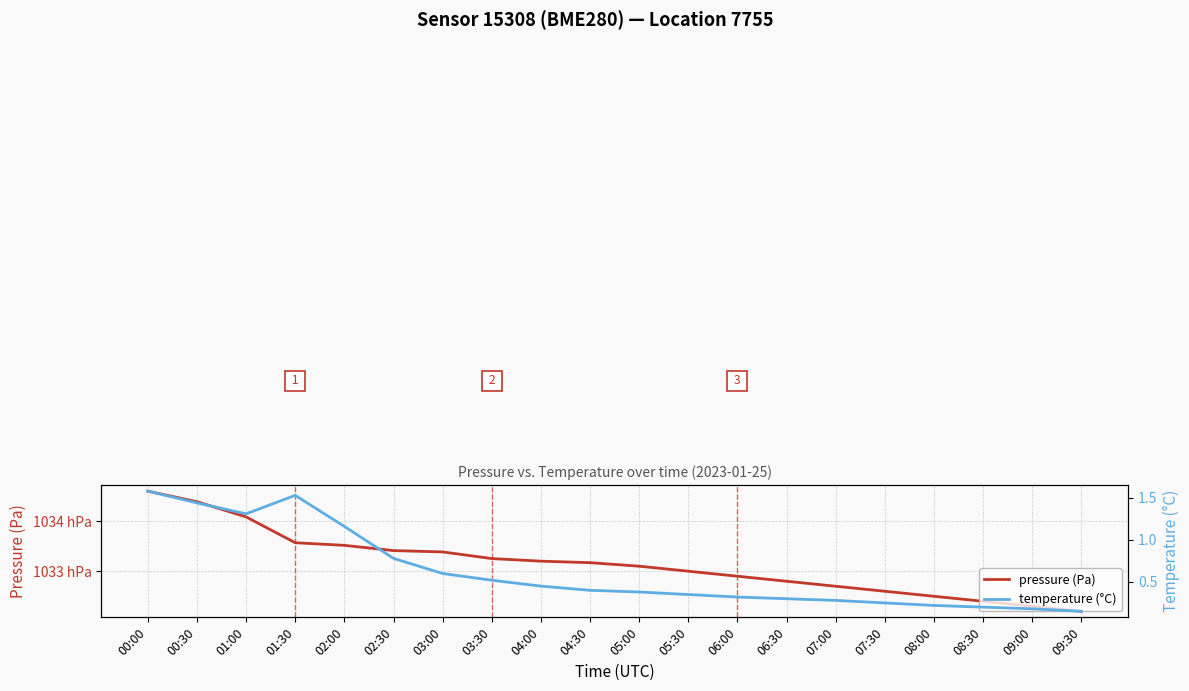

Reading right to left, list all the values displayed in this chart.

pressure (Pa): 103260.0	103265.0	103270.0	103275.0	103280.0	103285.0	103290.0	103295.0	103300.0	103305.0	103308.5	103310.0	103312.6	103319.2	103320.6	103325.8	103328.4	103354.1	103369.3	103379.8
temperature (°C): 0.1	0.2	0.2	0.2	0.2	0.3	0.3	0.3	0.3	0.4	0.4	0.5	0.5	0.6	0.8	1.2	1.5	1.3	1.4	1.6